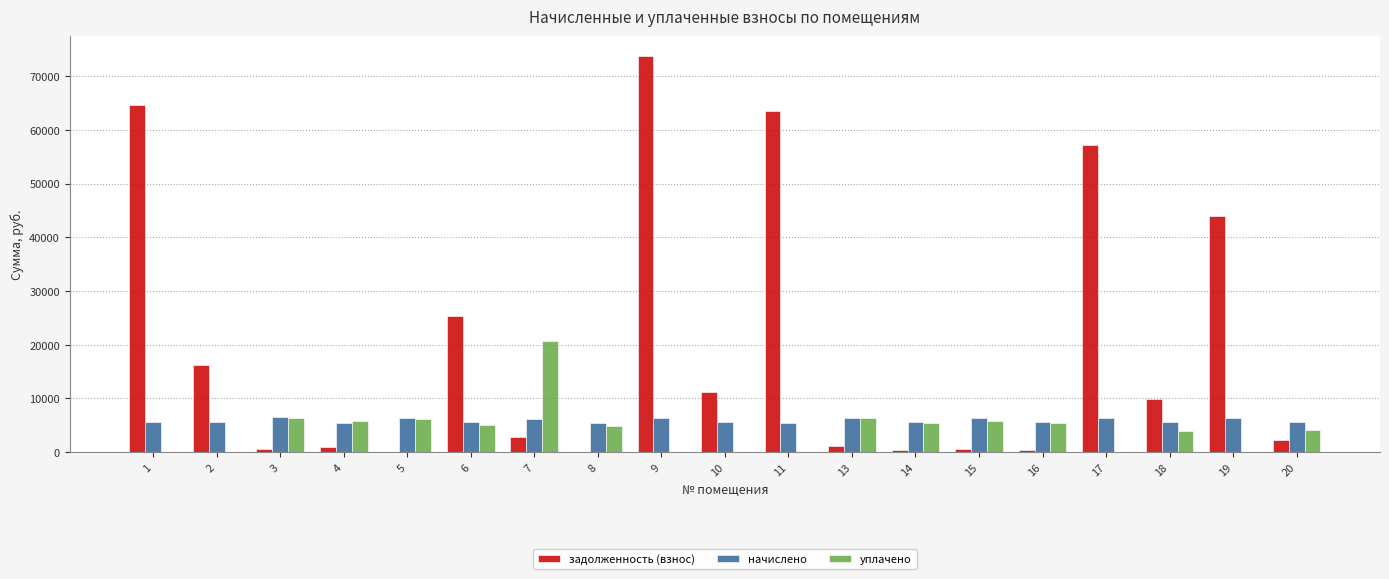

What are all the series names shown in the legend?

задолженность (взнос), начислено, уплачено